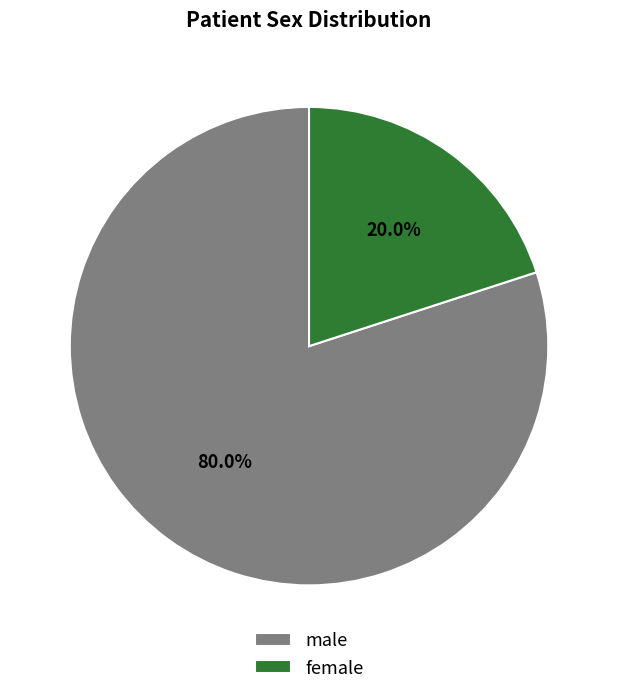

How many segments does this pie chart have?

2